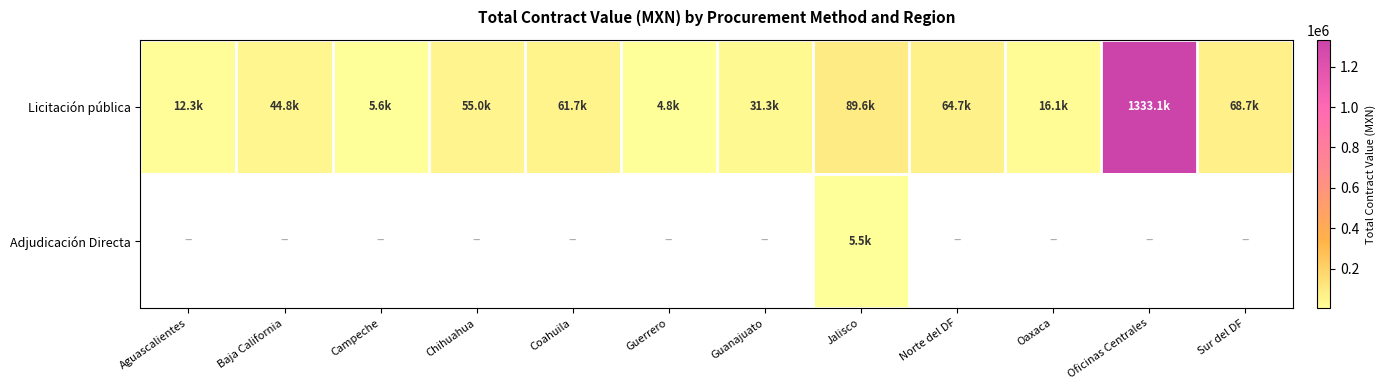

Reading left to right, transcribe all the data shown in this chart.

Licitación pública: Aguascalientes=12346.5	Baja California=44825.1	Campeche=5569.6	Chihuahua=55023.9	Coahuila=61702.7	Guerrero=4832.5	Guanajuato=31344.3	Jalisco=89647.7	Norte del DF=64712.4	Oaxaca=16130.9	Oficinas Centrales=1333141.0	Sur del DF=68733.6
Adjudicación Directa: Aguascalientes=0.0	Baja California=0.0	Campeche=0.0	Chihuahua=0.0	Coahuila=0.0	Guerrero=0.0	Guanajuato=0.0	Jalisco=5511.3	Norte del DF=0.0	Oaxaca=0.0	Oficinas Centrales=0.0	Sur del DF=0.0